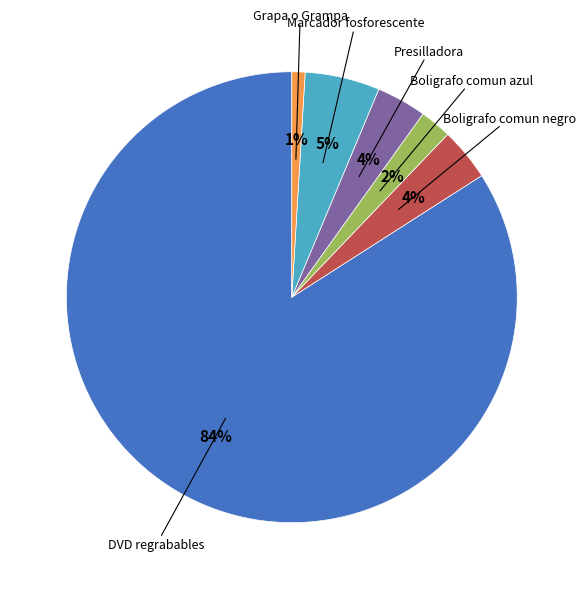

To the nearest percent, what is the difference between the largest and smallest slice percentages?

83%